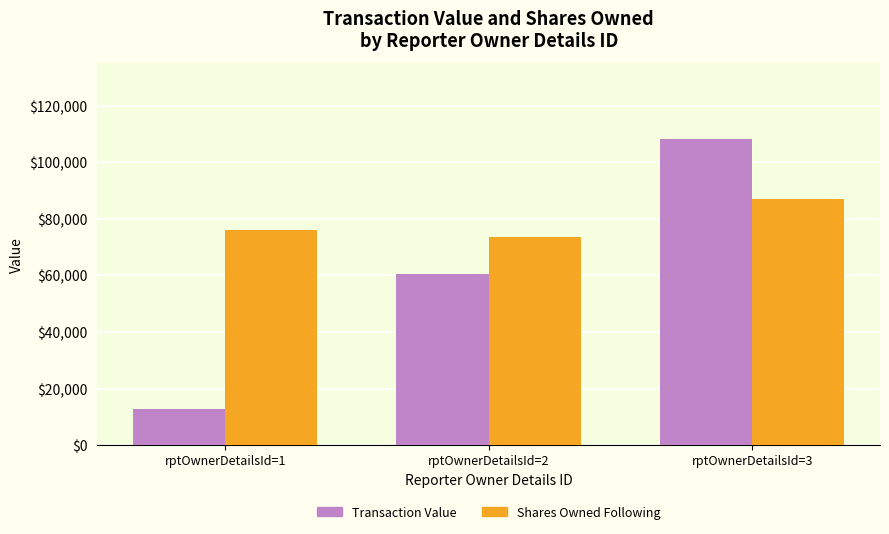

How many categories are shown in the chart?

3